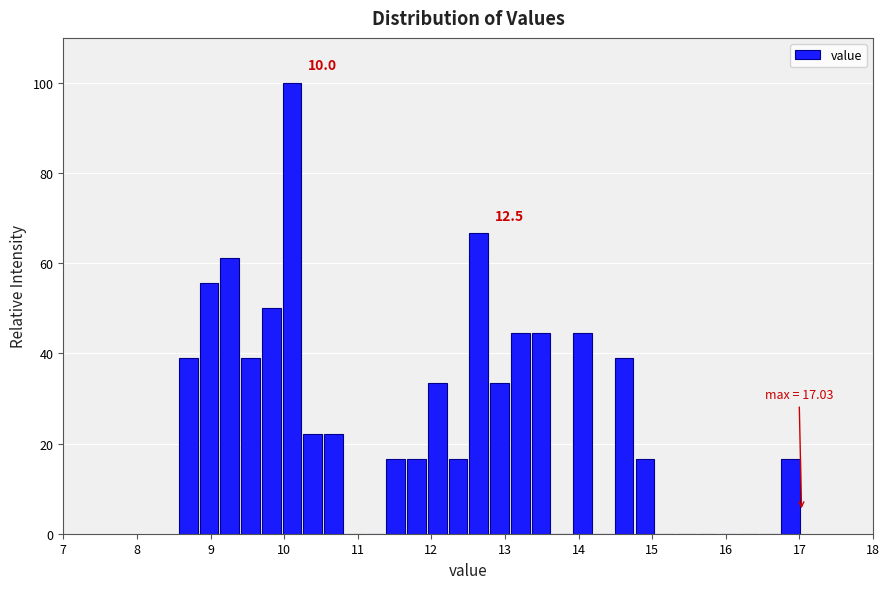

Read against the x-axis, roughly where is the centre of the tallest bar?

10.1